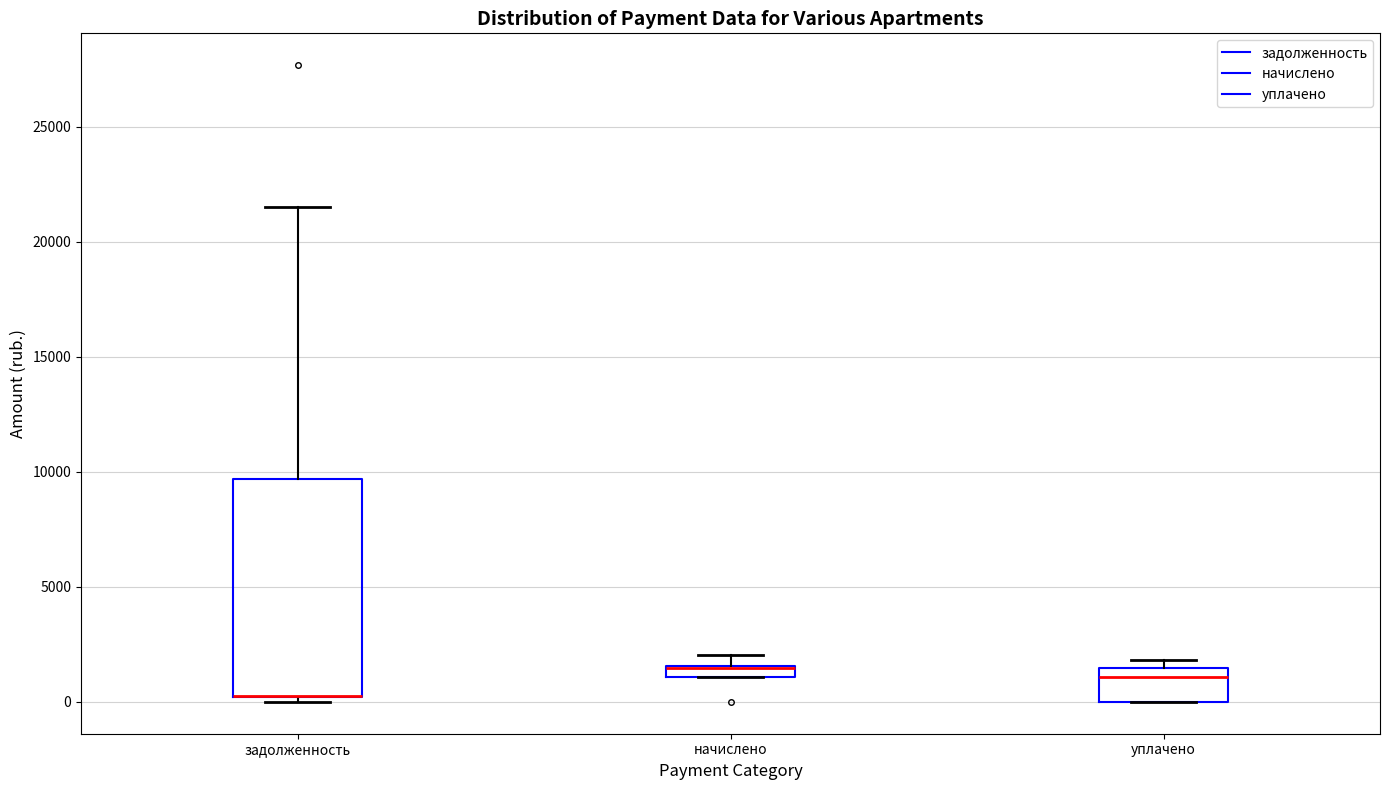

Where is the upper edge of the box for начислено on the y-axis? The values are not printed on the chart, so give them approximately, as read against the axis.

1500